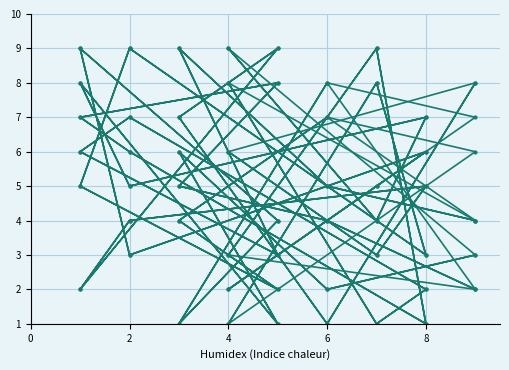

True or false: col_2 has a value of 5 at 4.

True